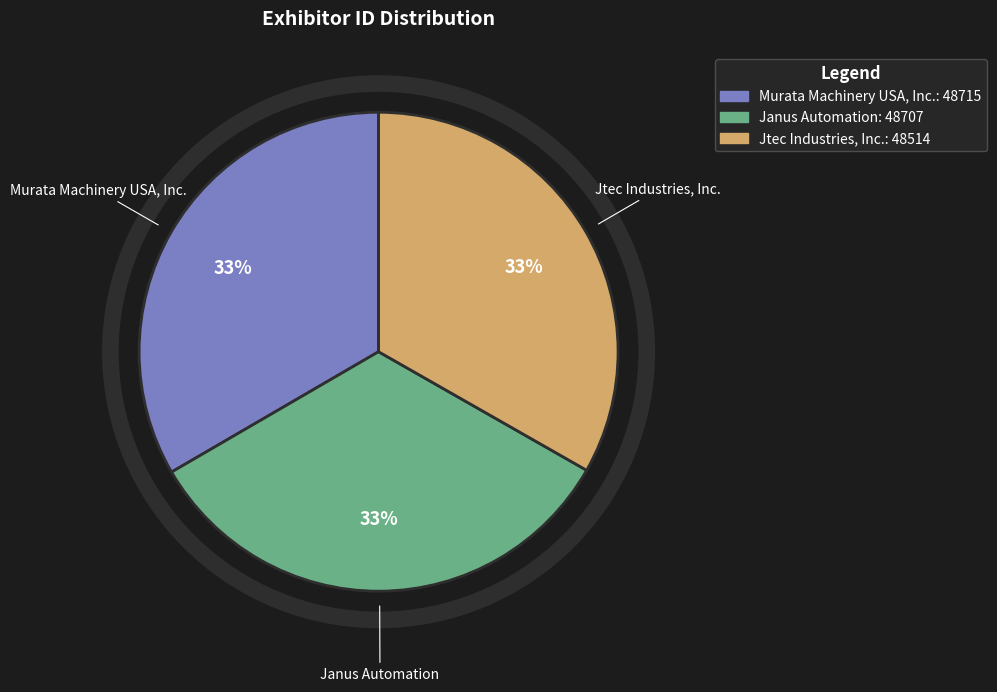

Is there a majority slice in this chart?

No